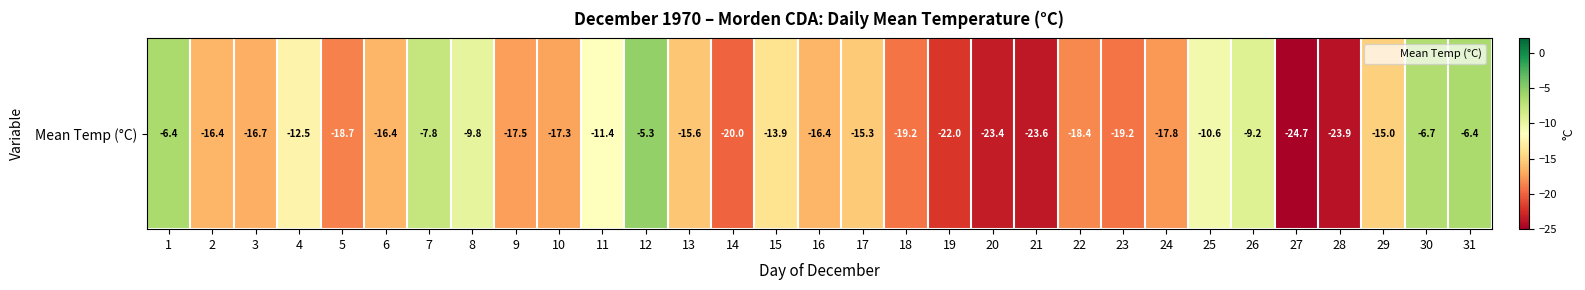

The chart shows a value of -32.9 at 14. True or false?

False